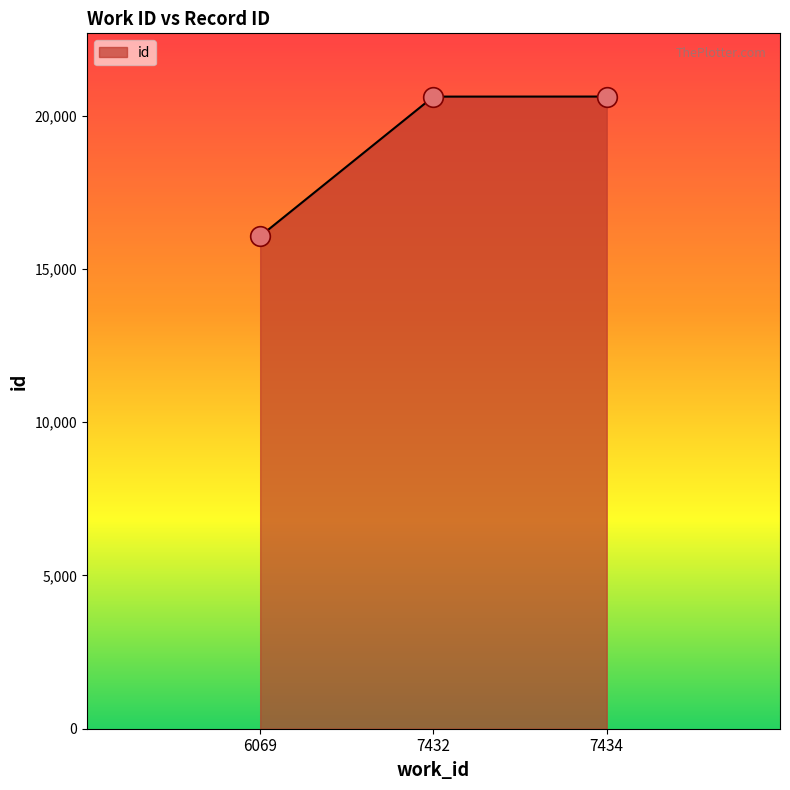

What is the change in value from 7432 to 7434?

+2